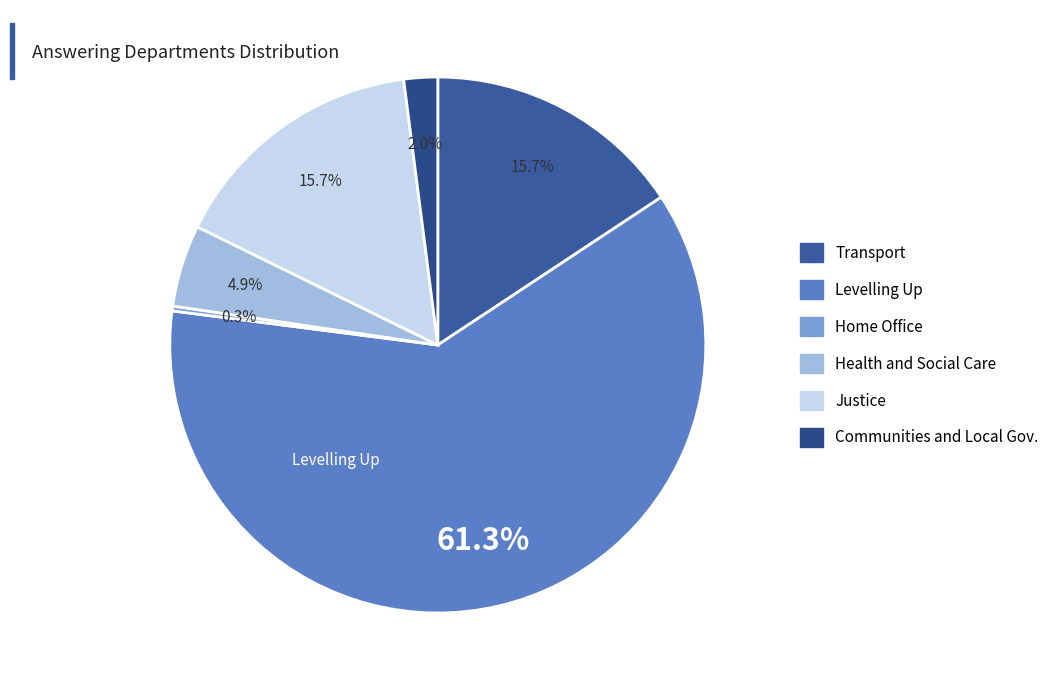

Count the number of slices in the pie.

6